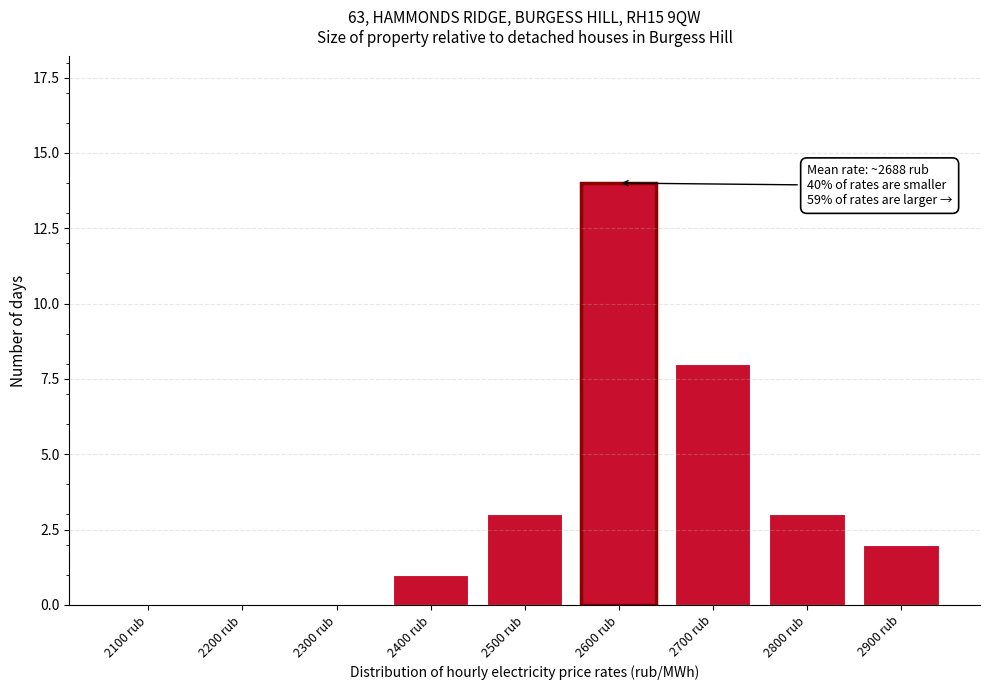

Reading left to right, transcribe all the data shown in this chart.

2100 rub=0	2200 rub=0	2300 rub=0	2400 rub=1	2500 rub=3	2600 rub=14	2700 rub=8	2800 rub=3	2900 rub=2